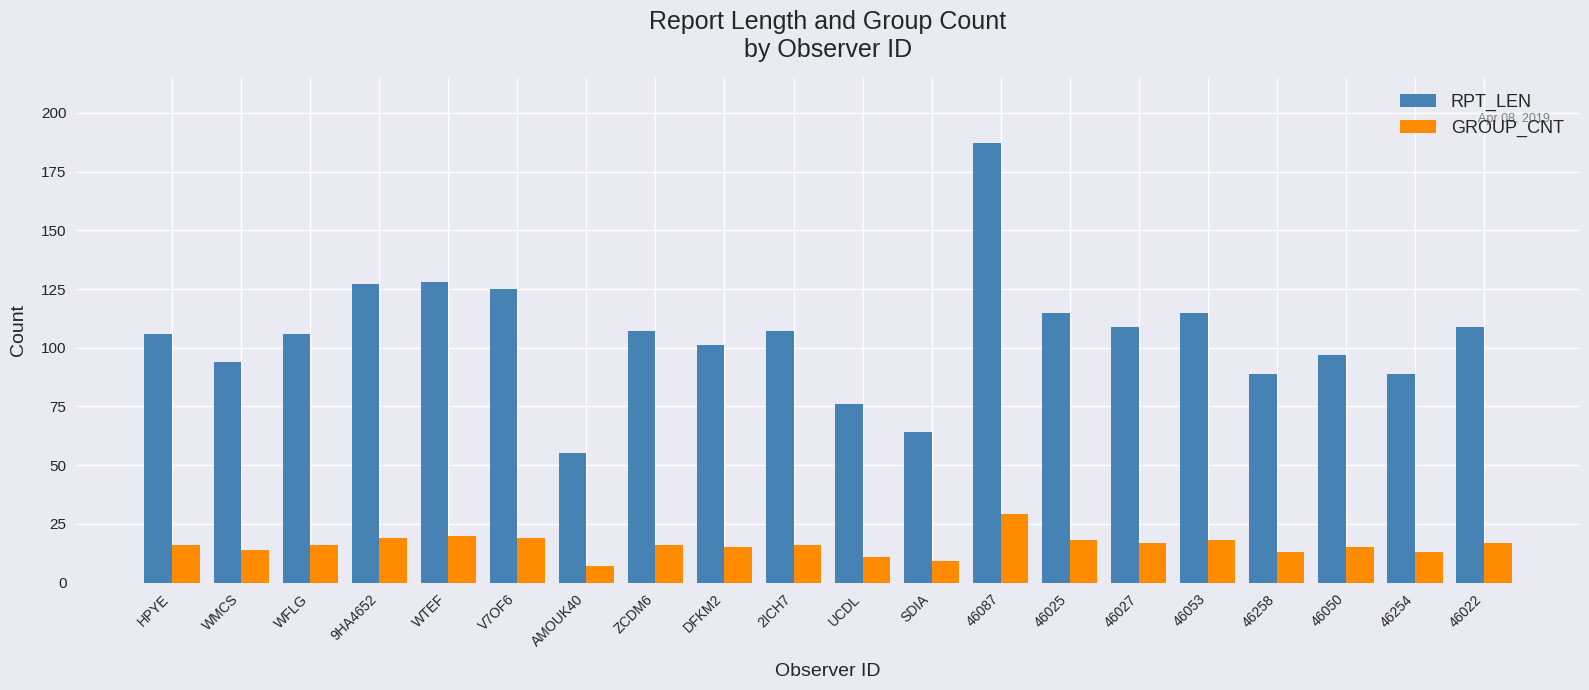

What is the minimum value shown in the chart?

7